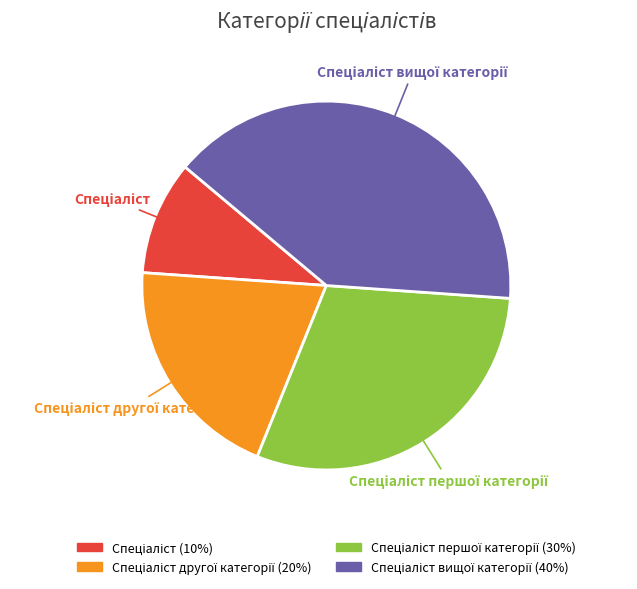

Is there any slice that represents more than half of the pie?

No